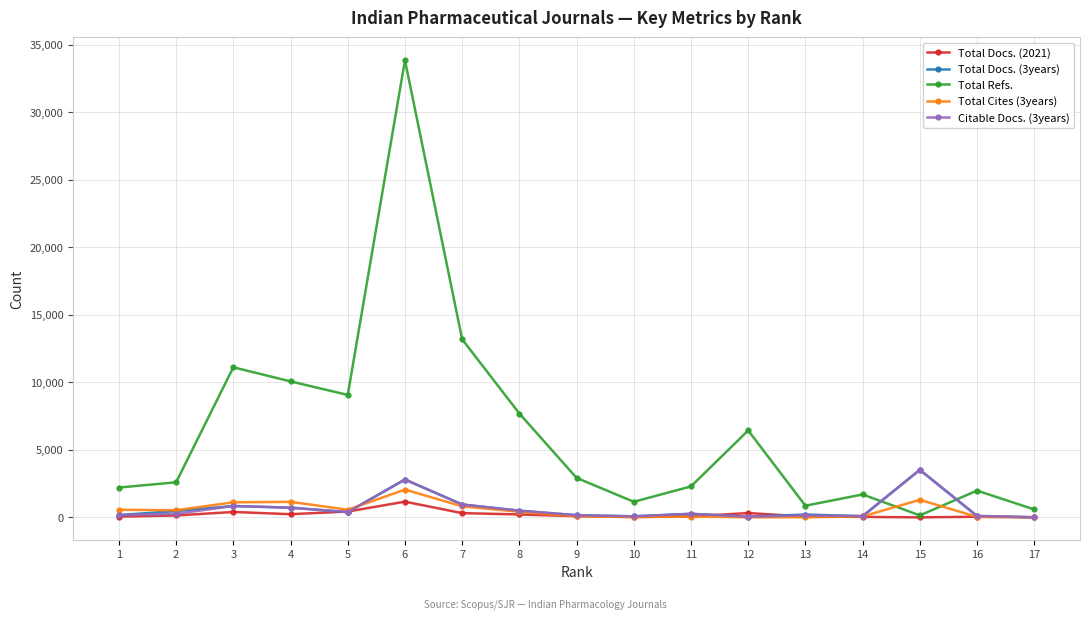

What is the difference between the highest and lowest values at 8?

7474